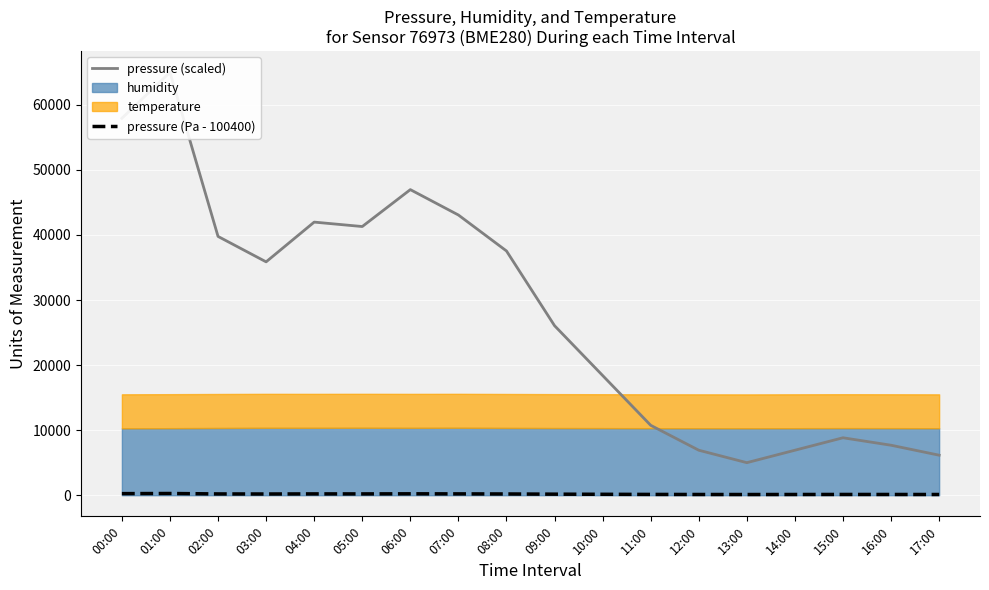

At which category does the chart reach its minimum across all series?

13:00